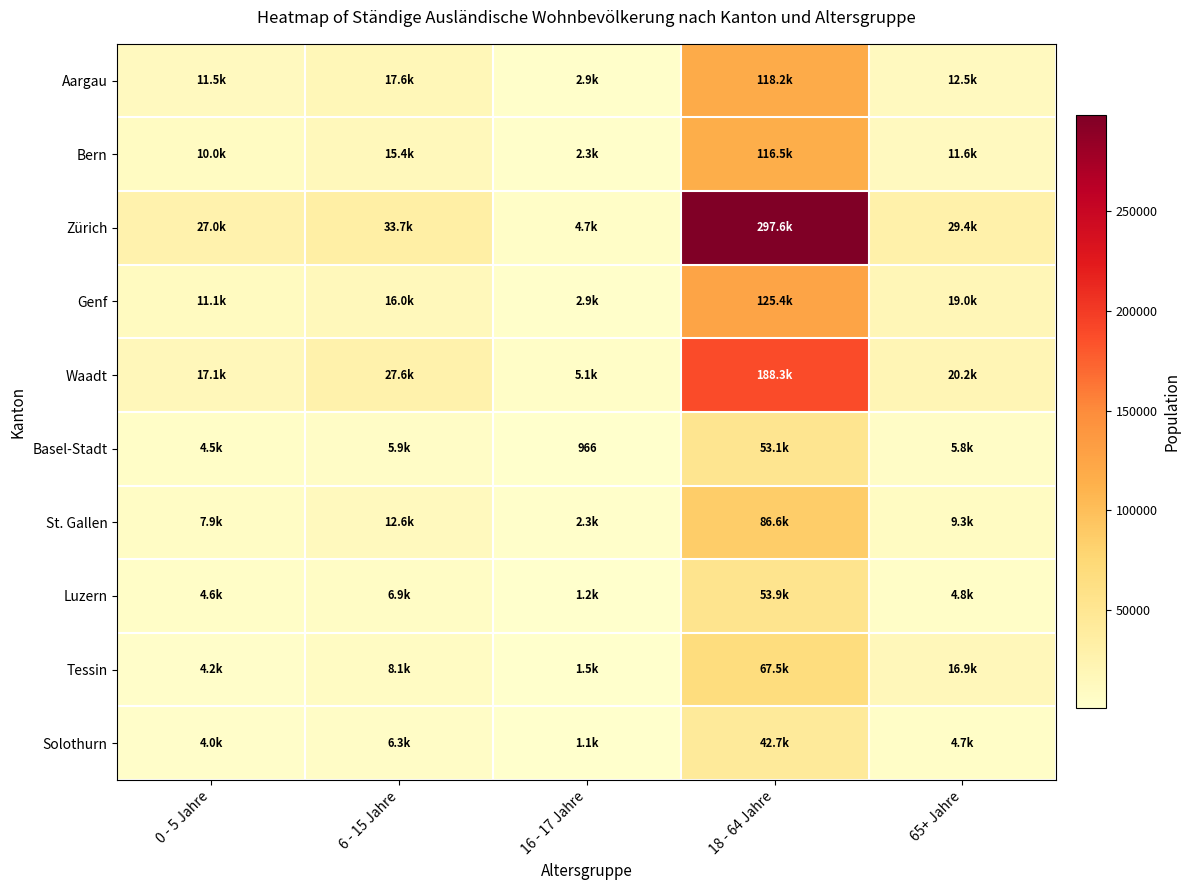

What is the difference between the highest and lowest values at 65+ Jahre?

24705